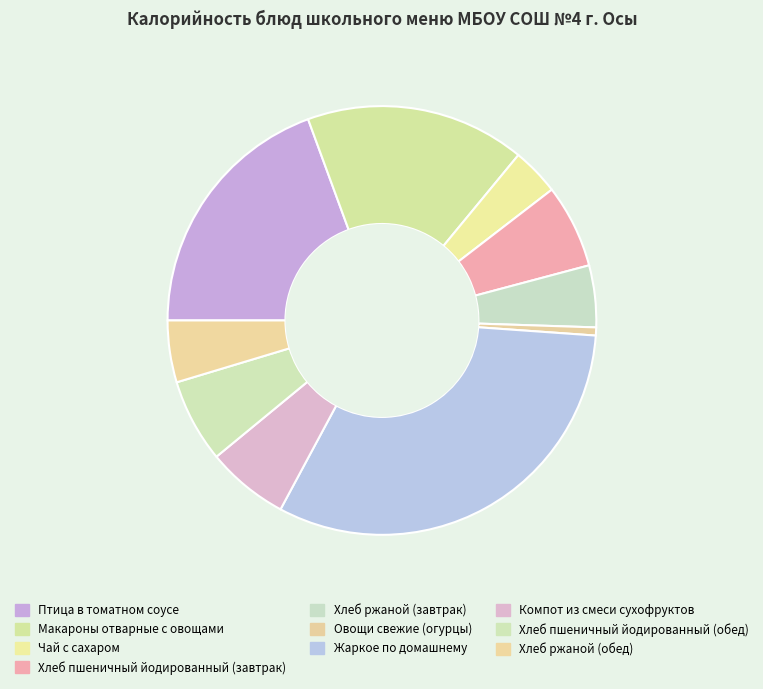

To the nearest percent, what is the difference between the Хлеб пшеничный йодированный (обед) and Овощи свежие (огурцы) slice percentages?

6%